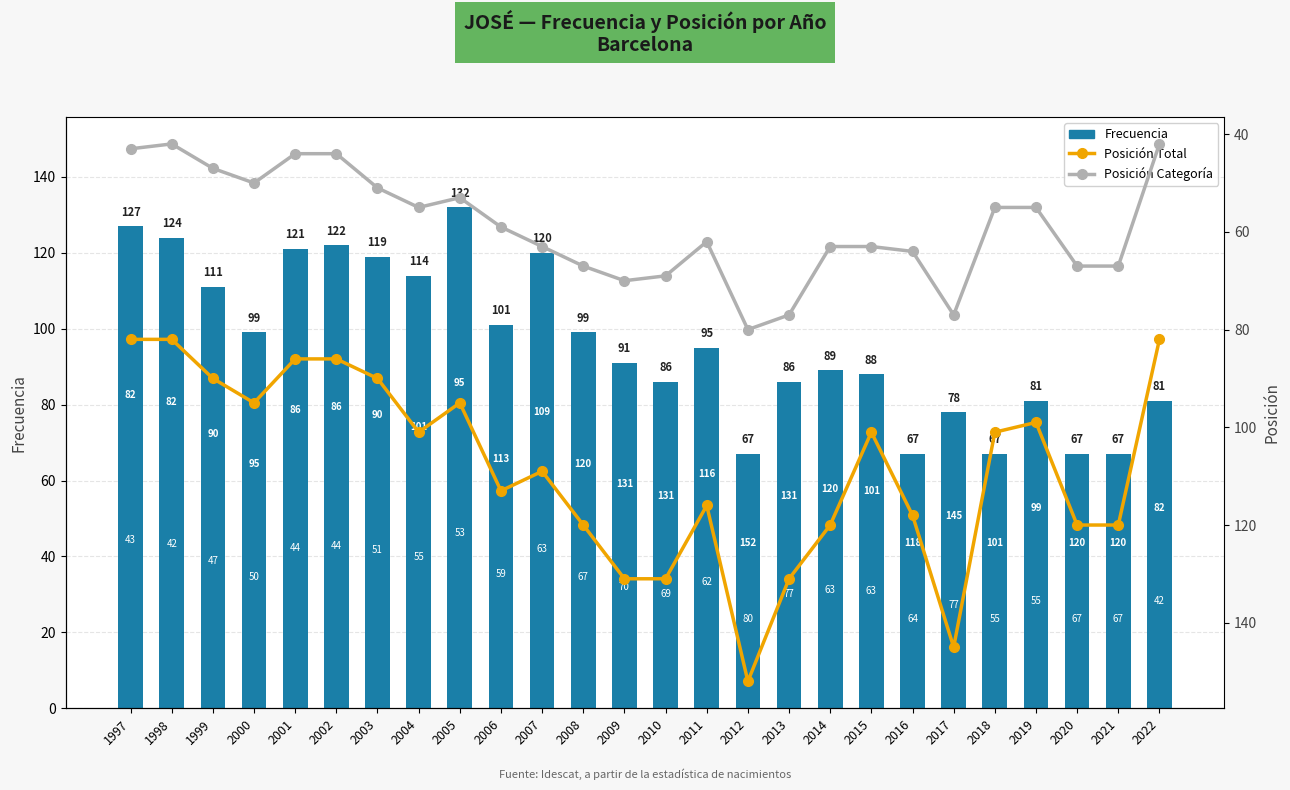

What is the maximum value for Posición Categoría?

80